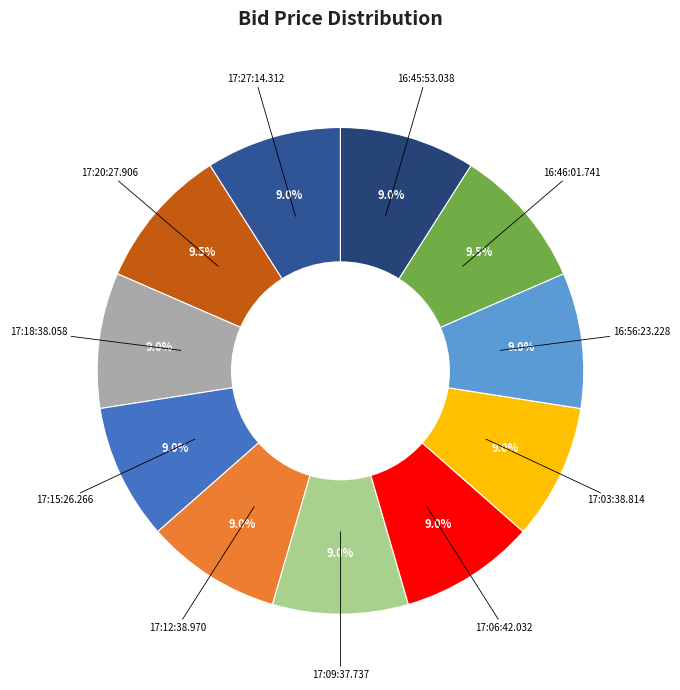

Is there a majority slice in this chart?

No